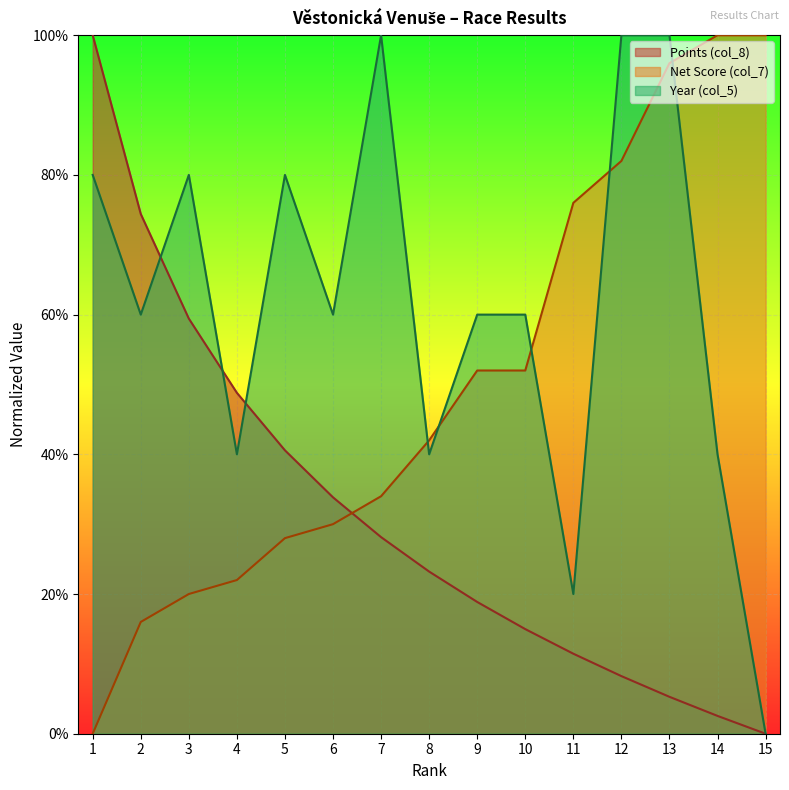

What is the difference between the highest and lowest values at 12?

0.9